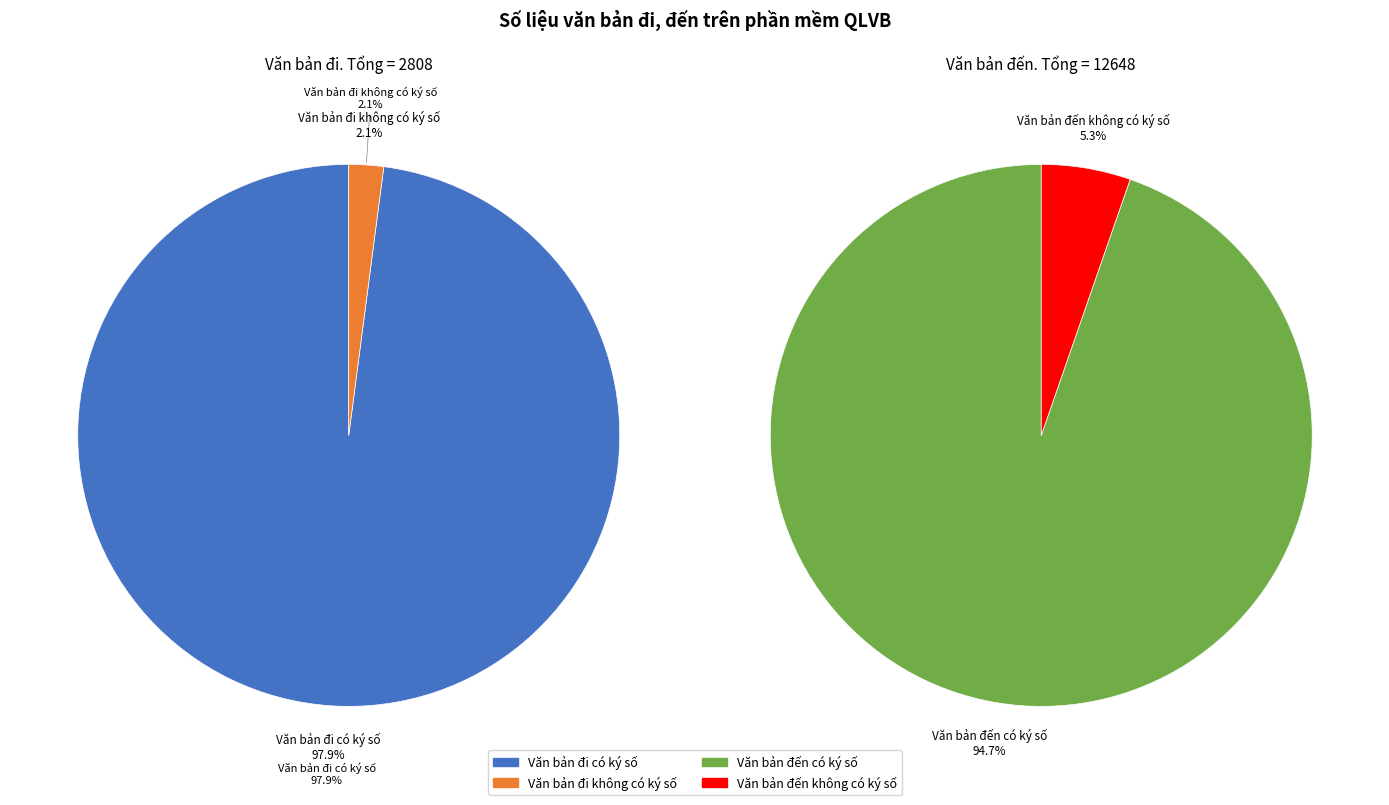

Which slice is the smallest?

Văn bản đi không có ký số